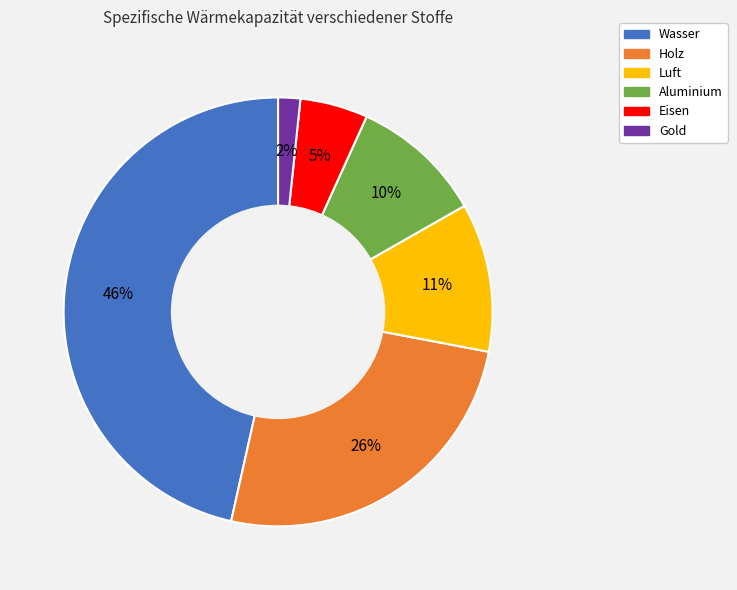

To the nearest percent, what portion does Holz represent?

26%